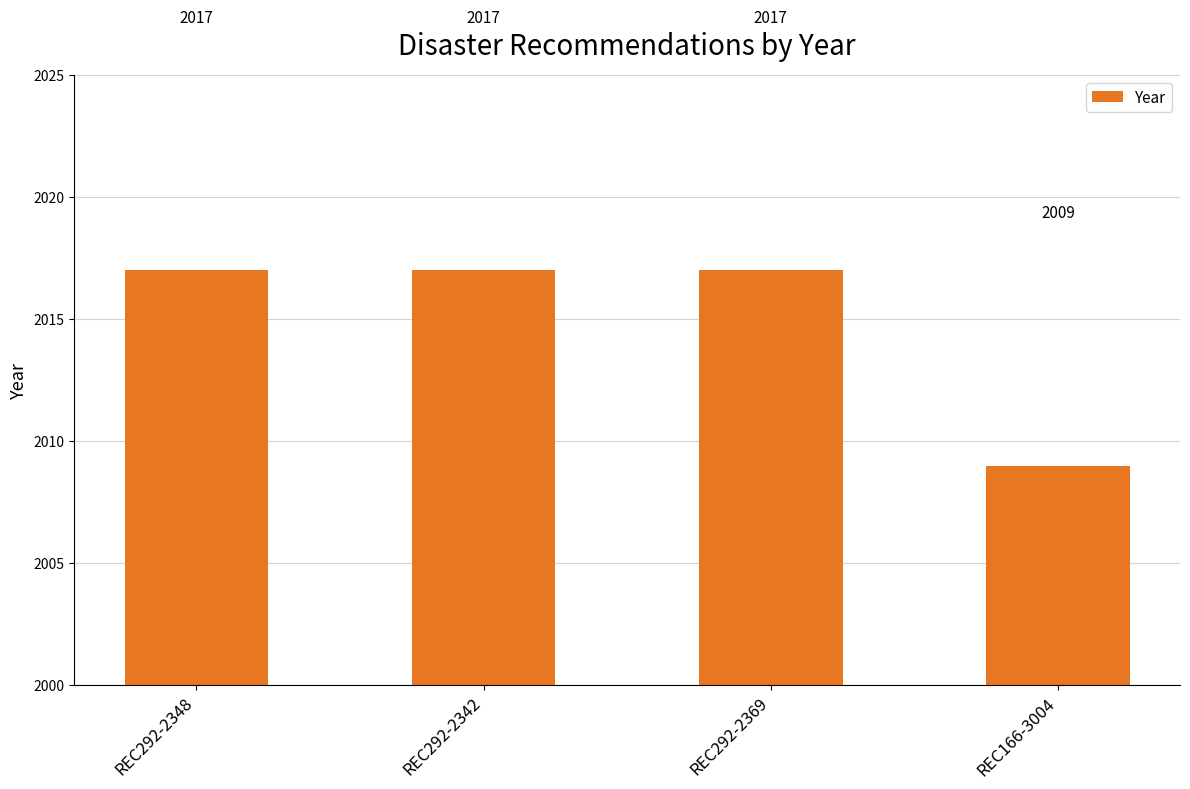

The value at REC292-2369 is 2017. True or false?

True